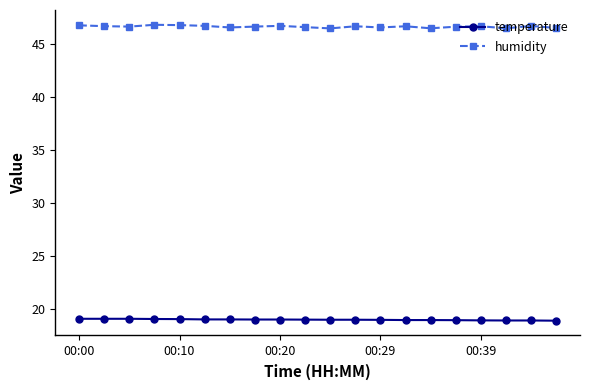

At how many categories does at least one series exceed 33?

20